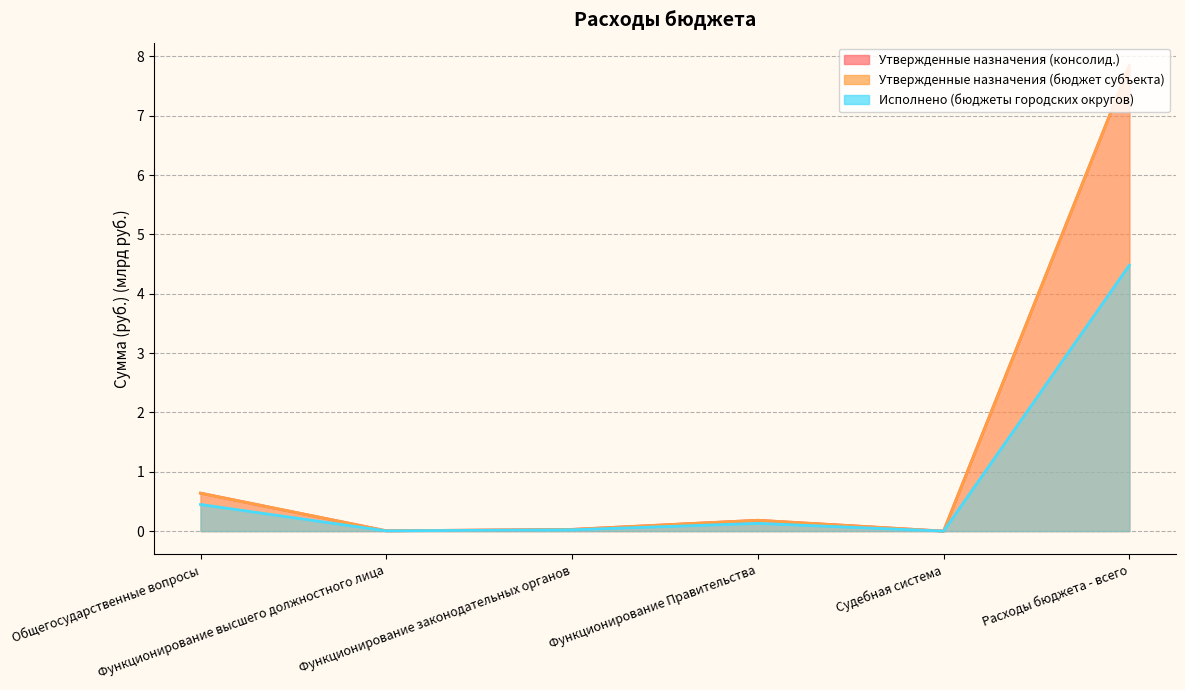

True or false: Утвержденные назначения (бюджет субъекта) has a value of 0.4 at Общегосударственные вопросы.

False